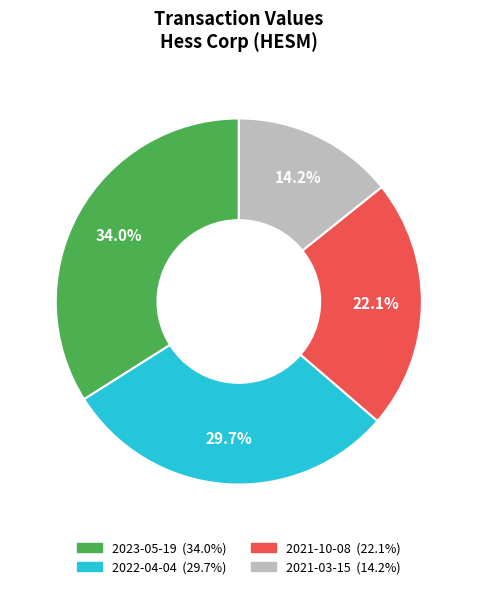

Count the number of slices in the pie.

4